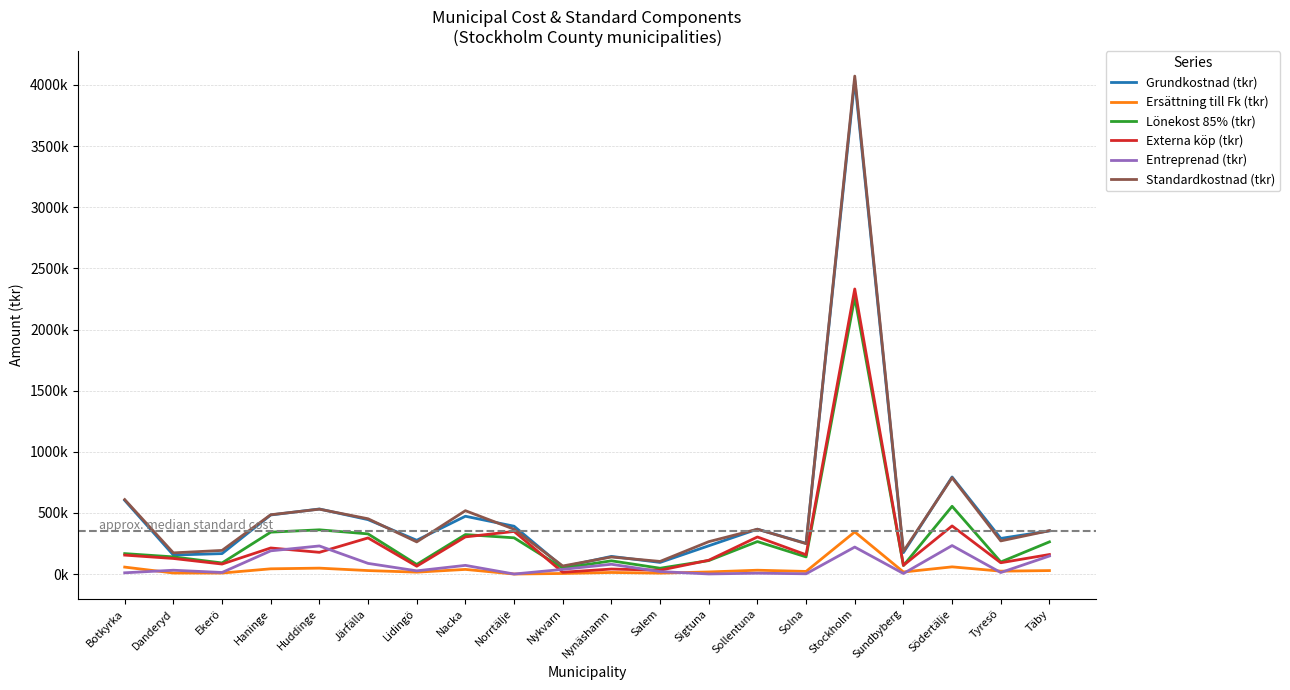

Is it true that Entreprenad (tkr) equals 0.0 at Norrtälje?

True